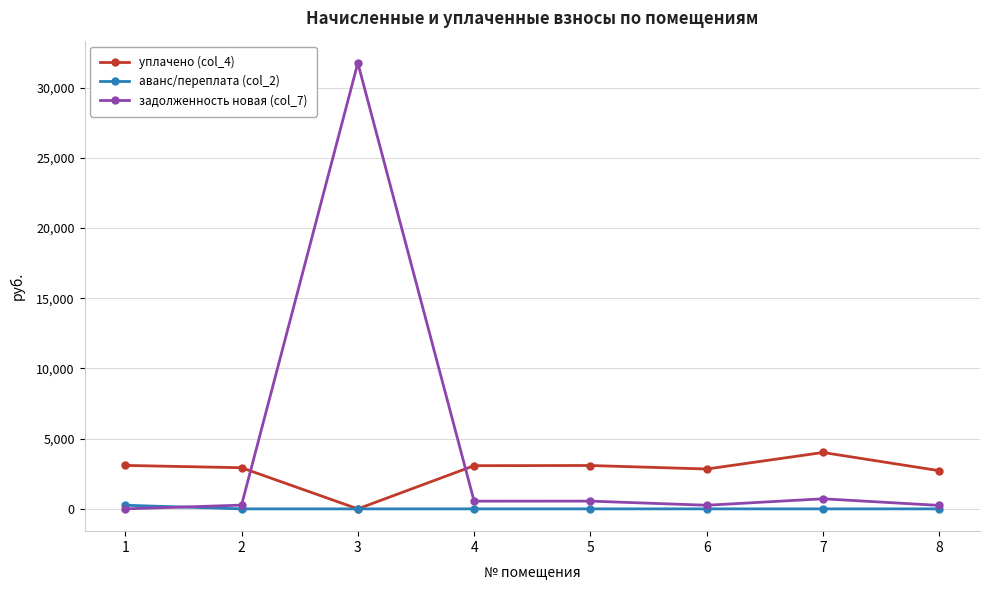

Where does the уплачено (col_4) series first go above 3076?

1